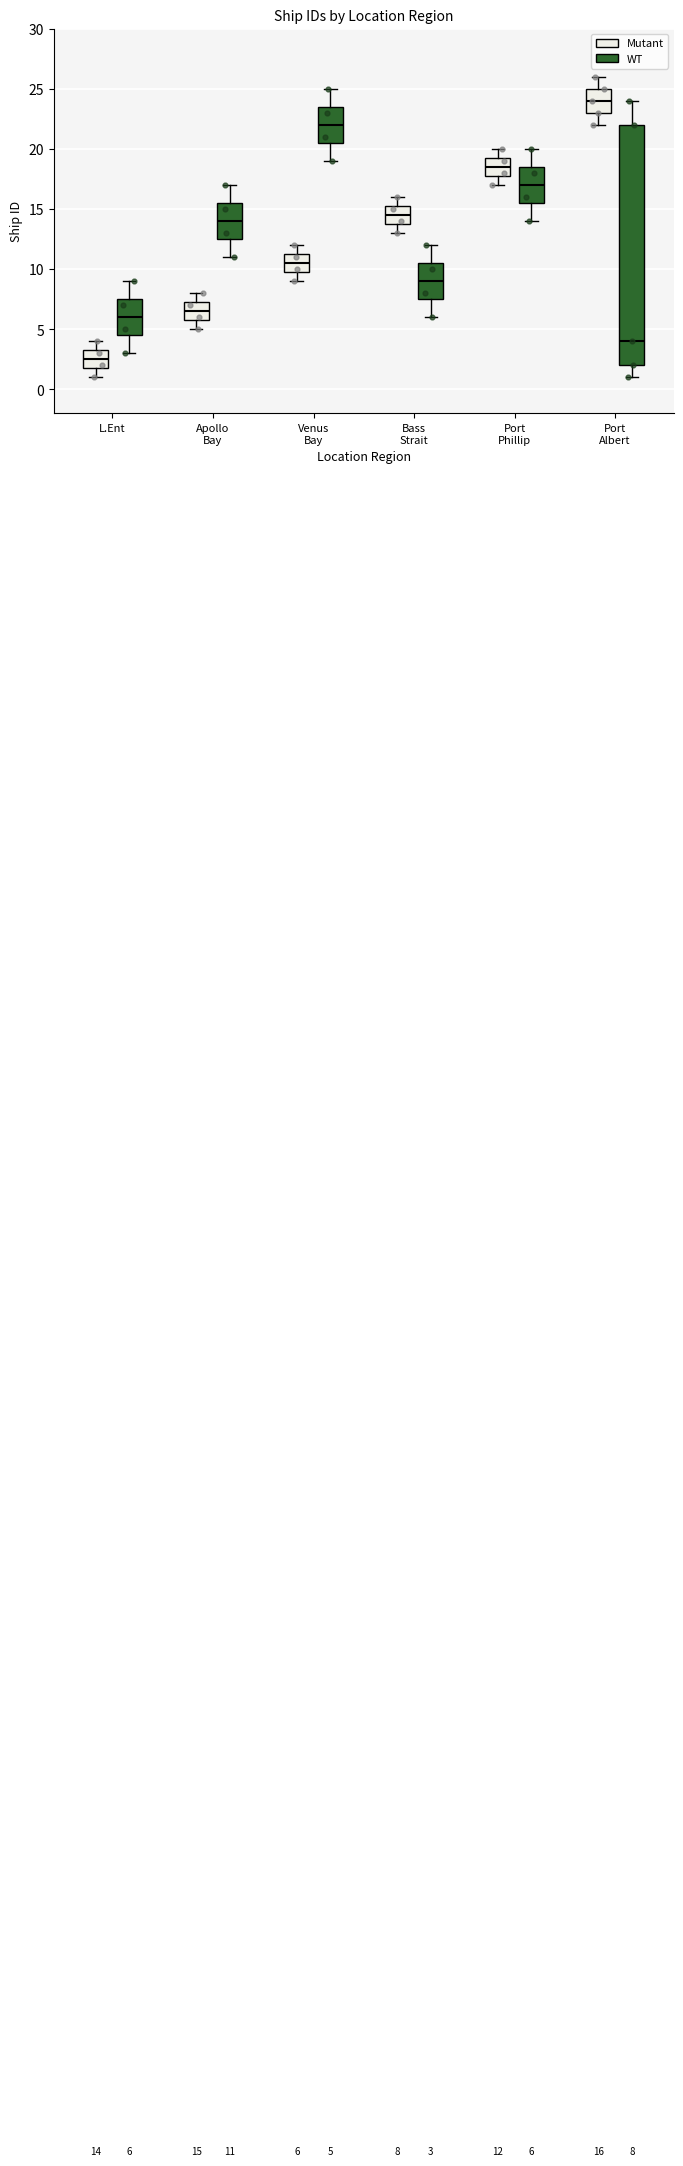

Which box is the tallest, from its lower edge to its upper edge?

Port Albert (WT)